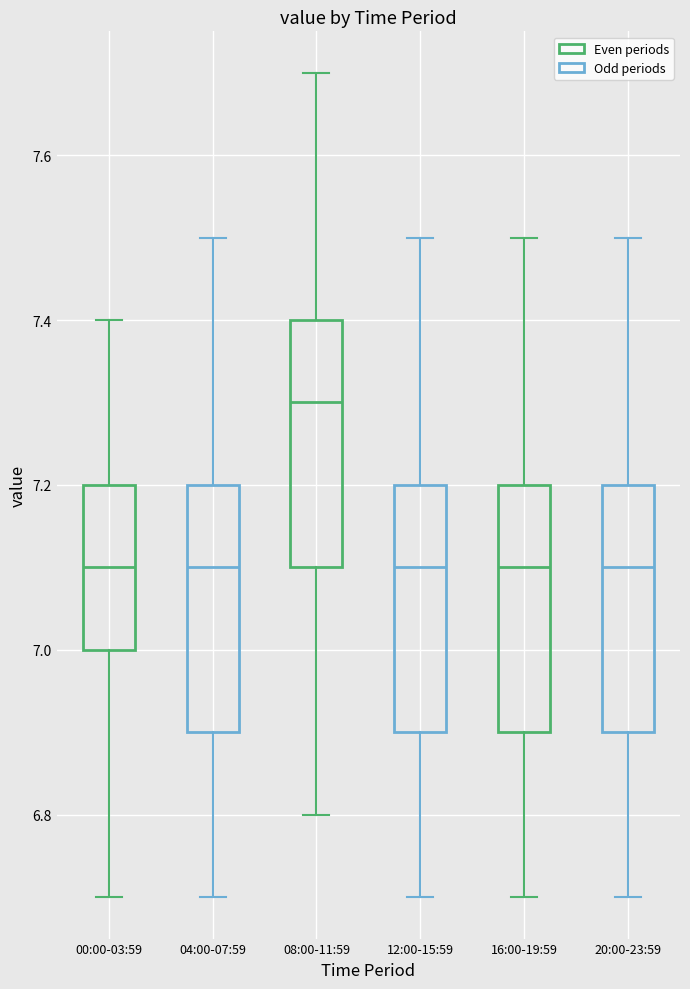

Where is the lower edge of the box for 20:00-23:59 on the y-axis? The values are not printed on the chart, so give them approximately, as read against the axis.

6.9